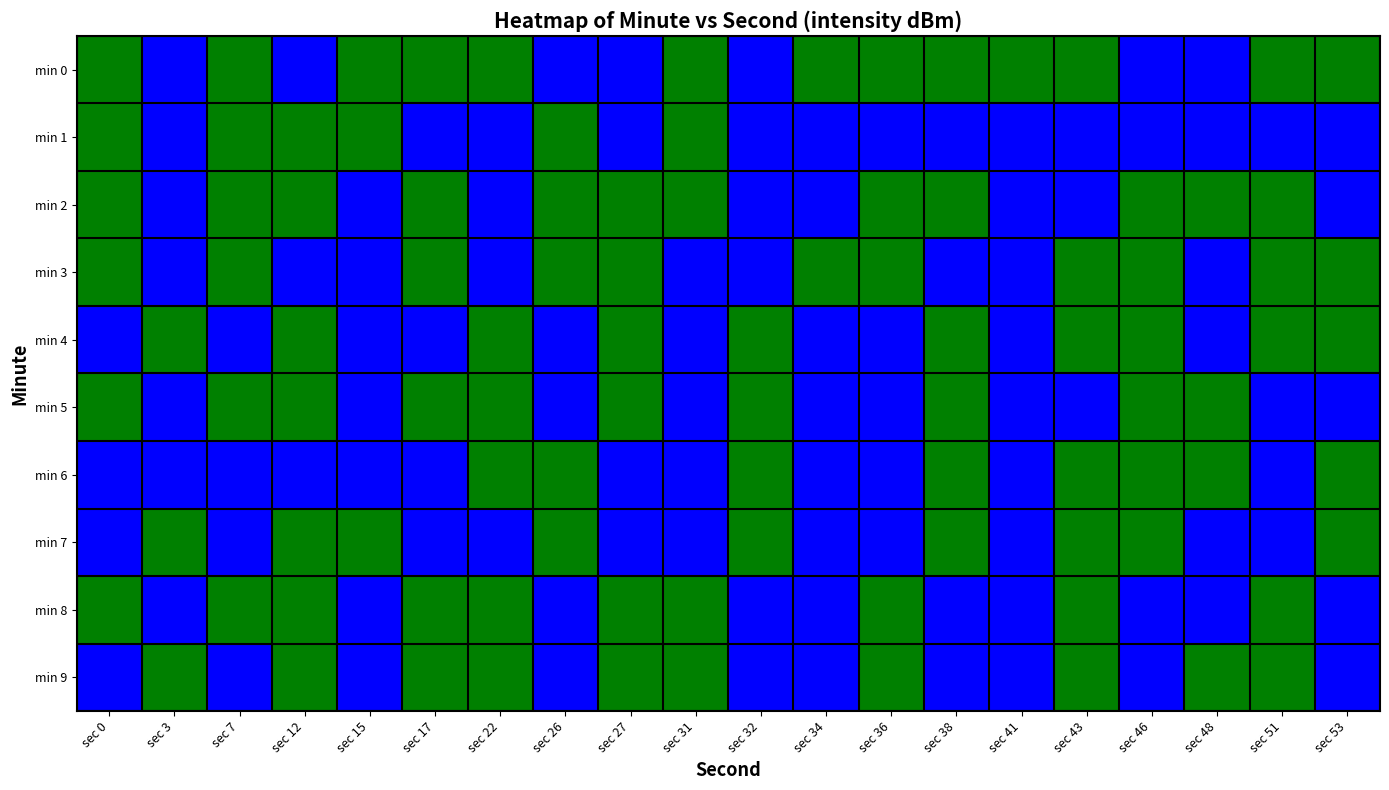

Which label corresponds to the largest value in the chart?

sec 0